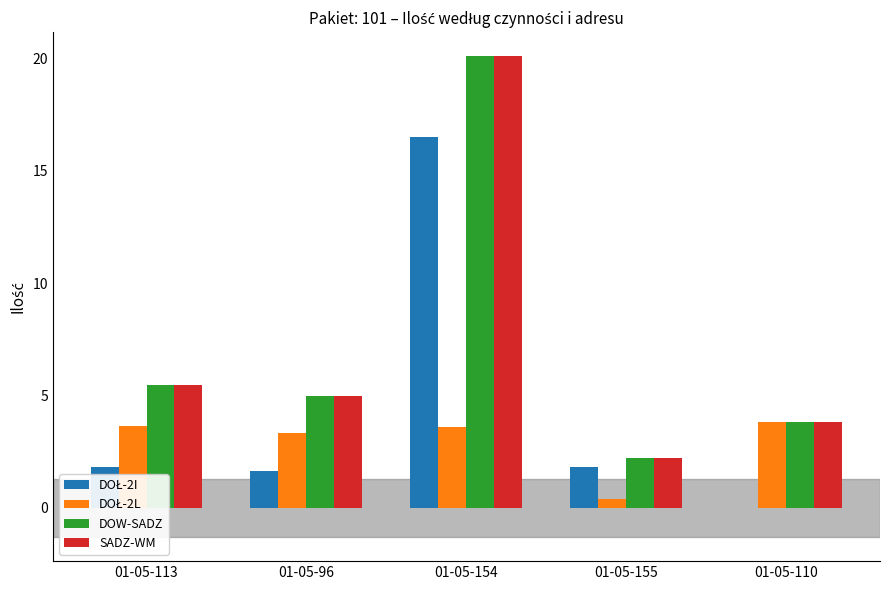

Are the bars horizontal?

No